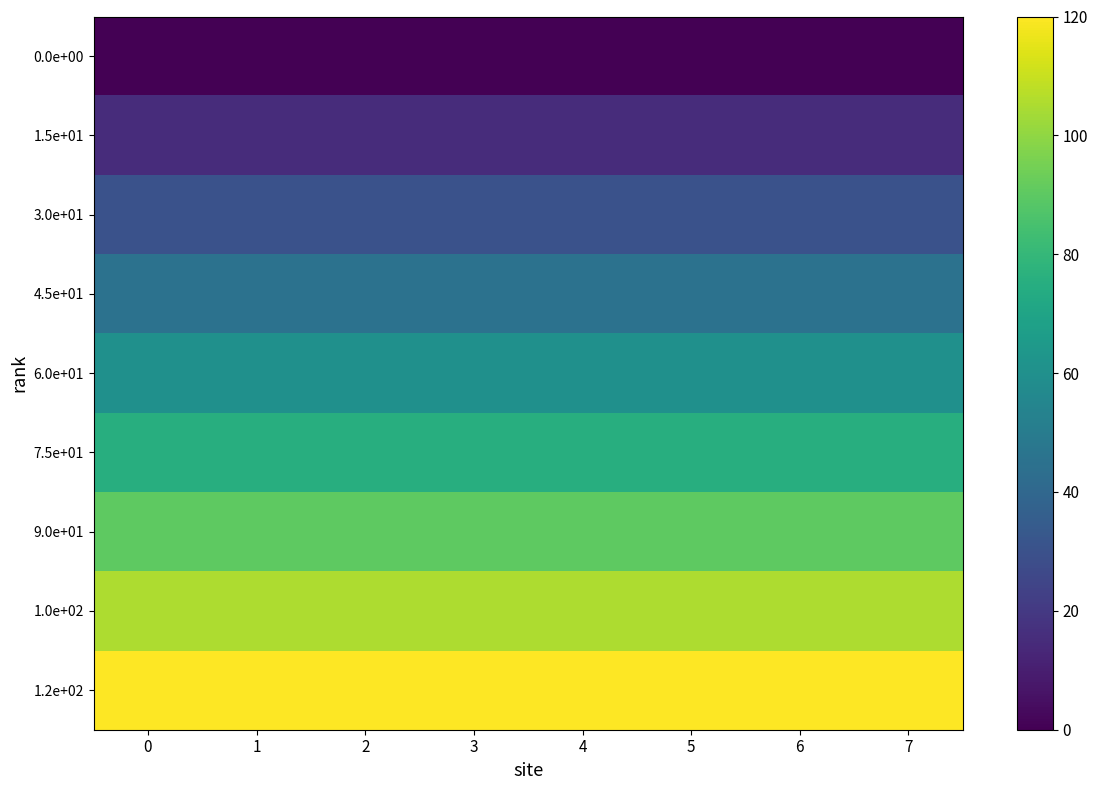

What is the total value across all series at 7?

540